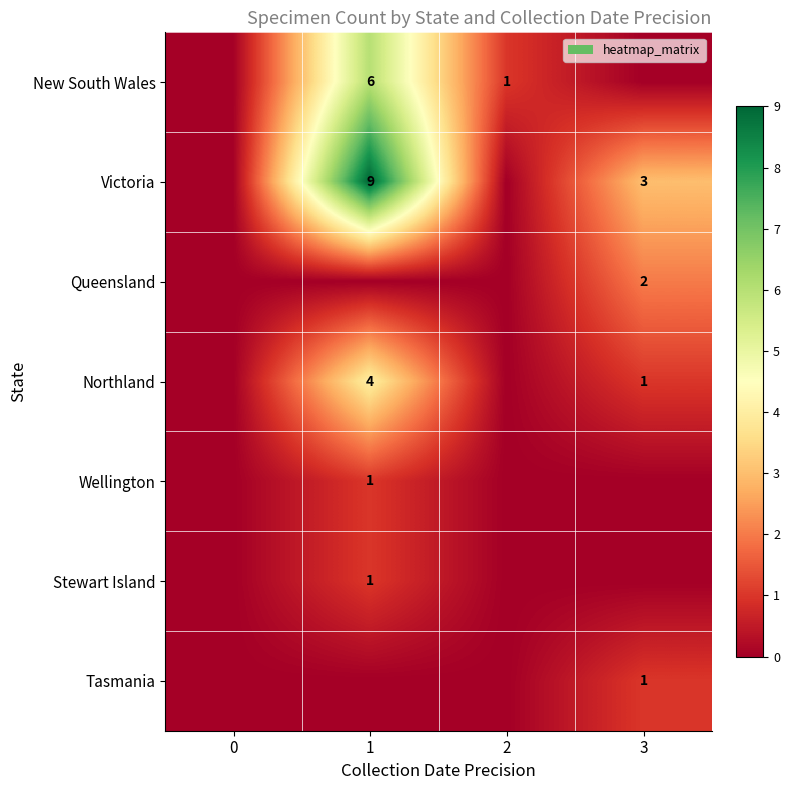

True or false: Wellington has a value of 2 at 1.

False